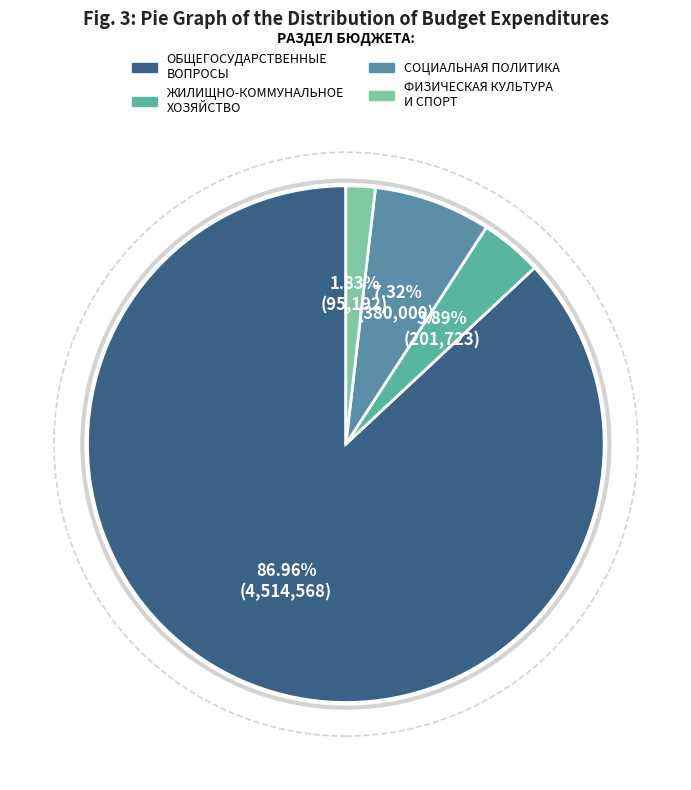

Does ЖИЛИЩНО-КОММУНАЛЬНОЕ ХОЗЯЙСТВО represent more than half of the total?

No